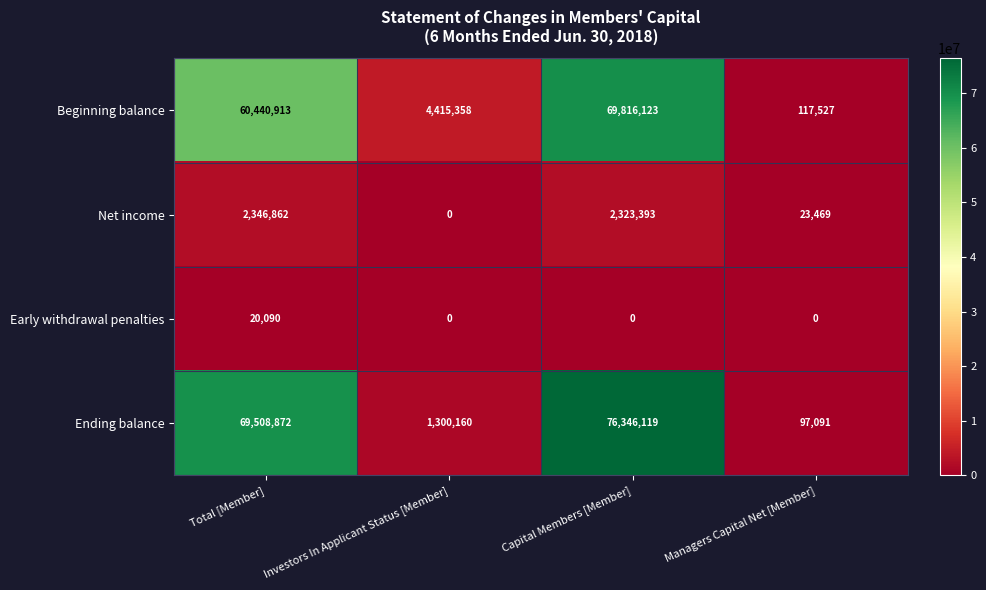

What is the difference between the maximum and second lowest values in the Beginning balance series?

65400765